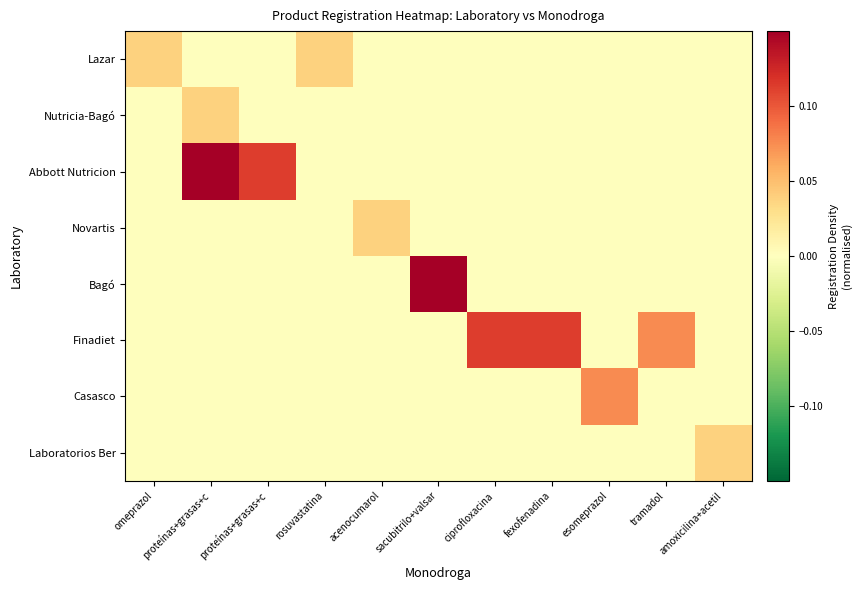

Reading left to right, transcribe all the data shown in this chart.

Lazar: omeprazol=0.0	proteínas+grasas+c=0.0	proteínas+grasas+c=0.0	rosuvastatina=0.0	acenocumarol=0.0	sacubitrilo+valsar=0.0	ciprofloxacina=0.0	fexofenadina=0.0	esomeprazol=0.0	tramadol=0.0	amoxicilina+acetil=0.0
Nutricia-Bagó: omeprazol=0.0	proteínas+grasas+c=0.0	proteínas+grasas+c=0.0	rosuvastatina=0.0	acenocumarol=0.0	sacubitrilo+valsar=0.0	ciprofloxacina=0.0	fexofenadina=0.0	esomeprazol=0.0	tramadol=0.0	amoxicilina+acetil=0.0
Abbott Nutricion: omeprazol=0.0	proteínas+grasas+c=0.1	proteínas+grasas+c=0.1	rosuvastatina=0.0	acenocumarol=0.0	sacubitrilo+valsar=0.0	ciprofloxacina=0.0	fexofenadina=0.0	esomeprazol=0.0	tramadol=0.0	amoxicilina+acetil=0.0
Novartis: omeprazol=0.0	proteínas+grasas+c=0.0	proteínas+grasas+c=0.0	rosuvastatina=0.0	acenocumarol=0.0	sacubitrilo+valsar=0.0	ciprofloxacina=0.0	fexofenadina=0.0	esomeprazol=0.0	tramadol=0.0	amoxicilina+acetil=0.0
Bagó: omeprazol=0.0	proteínas+grasas+c=0.0	proteínas+grasas+c=0.0	rosuvastatina=0.0	acenocumarol=0.0	sacubitrilo+valsar=0.1	ciprofloxacina=0.0	fexofenadina=0.0	esomeprazol=0.0	tramadol=0.0	amoxicilina+acetil=0.0
Finadiet: omeprazol=0.0	proteínas+grasas+c=0.0	proteínas+grasas+c=0.0	rosuvastatina=0.0	acenocumarol=0.0	sacubitrilo+valsar=0.0	ciprofloxacina=0.1	fexofenadina=0.1	esomeprazol=0.0	tramadol=0.1	amoxicilina+acetil=0.0
Casasco: omeprazol=0.0	proteínas+grasas+c=0.0	proteínas+grasas+c=0.0	rosuvastatina=0.0	acenocumarol=0.0	sacubitrilo+valsar=0.0	ciprofloxacina=0.0	fexofenadina=0.0	esomeprazol=0.1	tramadol=0.0	amoxicilina+acetil=0.0
Laboratorios Ber: omeprazol=0.0	proteínas+grasas+c=0.0	proteínas+grasas+c=0.0	rosuvastatina=0.0	acenocumarol=0.0	sacubitrilo+valsar=0.0	ciprofloxacina=0.0	fexofenadina=0.0	esomeprazol=0.0	tramadol=0.0	amoxicilina+acetil=0.0